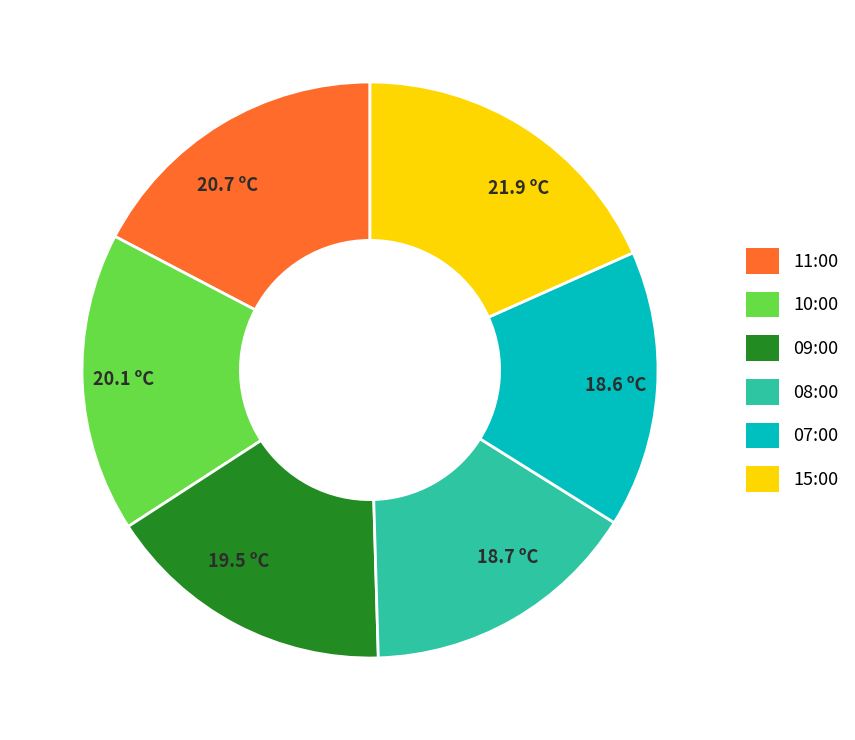

Which slice is the largest?

21.9 ºC